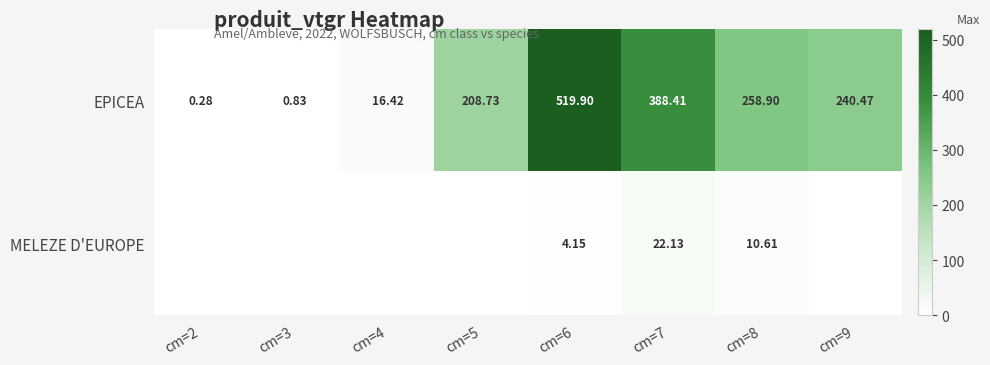

Is the value of MELEZE D'EUROPE at cm=6 greater than the value of EPICEA at cm=3?

Yes